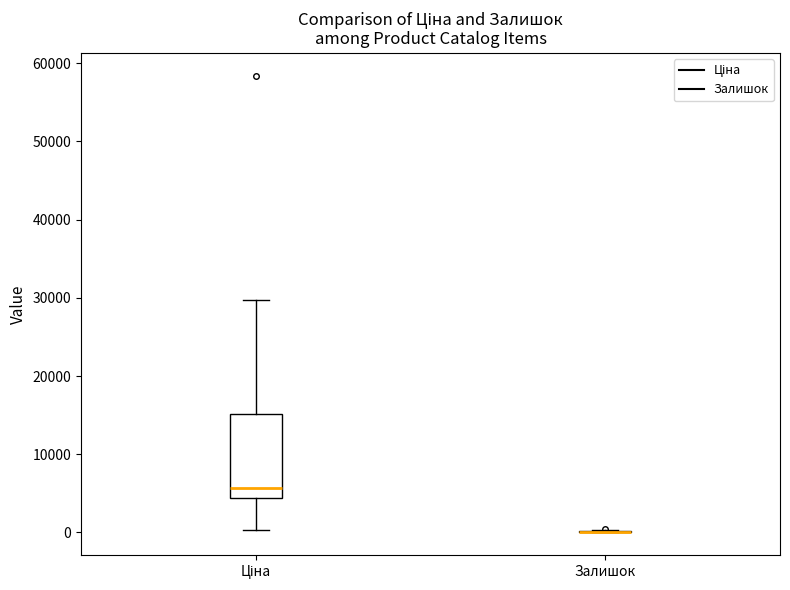

Reading left to right, transcribe this box plot: for each box, give where its median line is, the range the box spans, and where its two whiskers end, as read against the y-axis. The values are not printed on the chart, so give them approximately, as read against the axis.

Ціна: median 6000, box 4000 to 15000, whiskers 0 to 30000
Залишок: box collapsed to a line at 0, whiskers 0 to 0